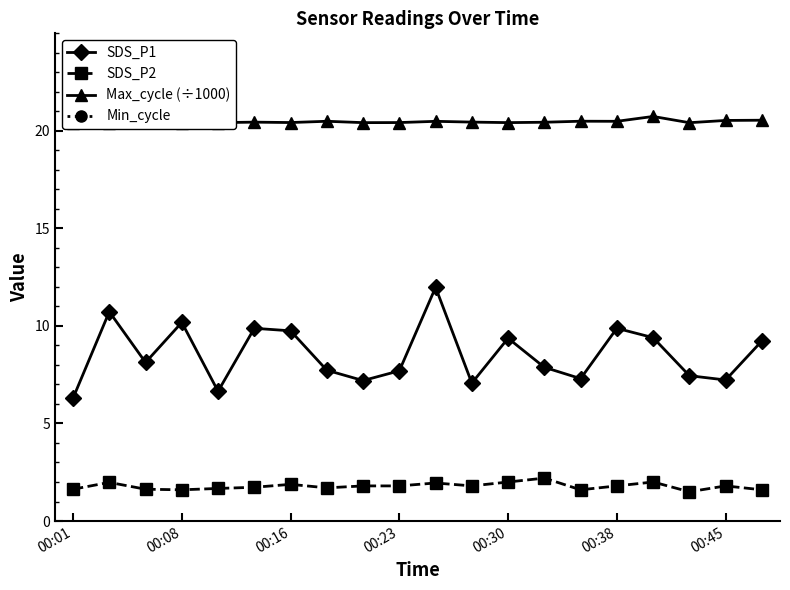

What is the value of the SDS_P2 point at the 17th from the left?

2.0